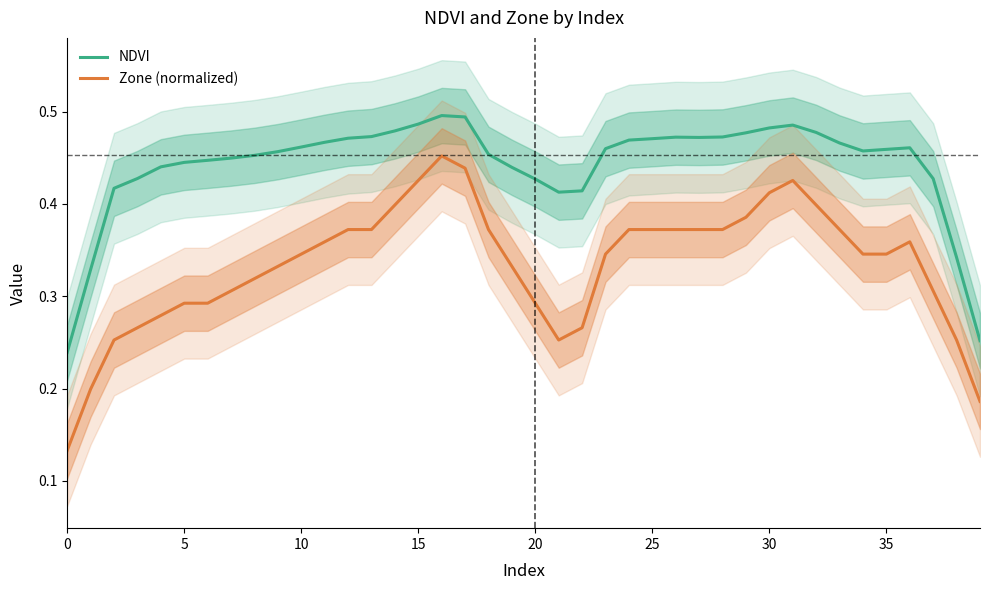

At 31, list the series in order from smallest to largest.

Zone (normalized), NDVI